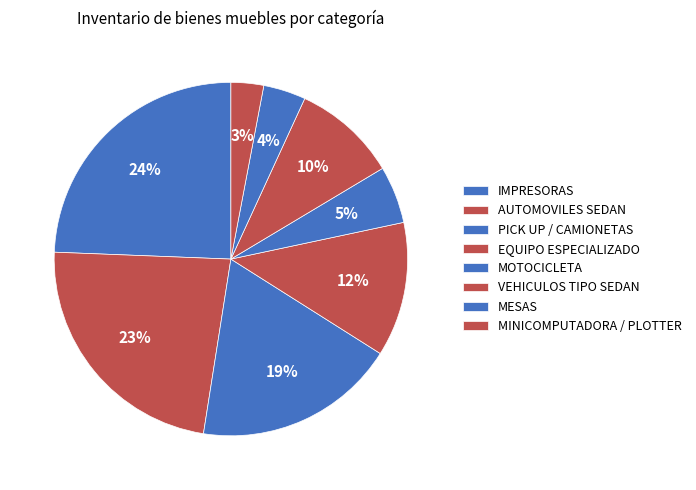

Rank the categories by value from highest to lowest.

IMPRESORAS, AUTOMOVILES SEDAN, PICK UP / CAMIONETAS, EQUIPO ESPECIALIZADO, VEHICULOS TIPO SEDAN, MOTOCICLETA, MESAS, MINICOMPUTADORA / PLOTTER